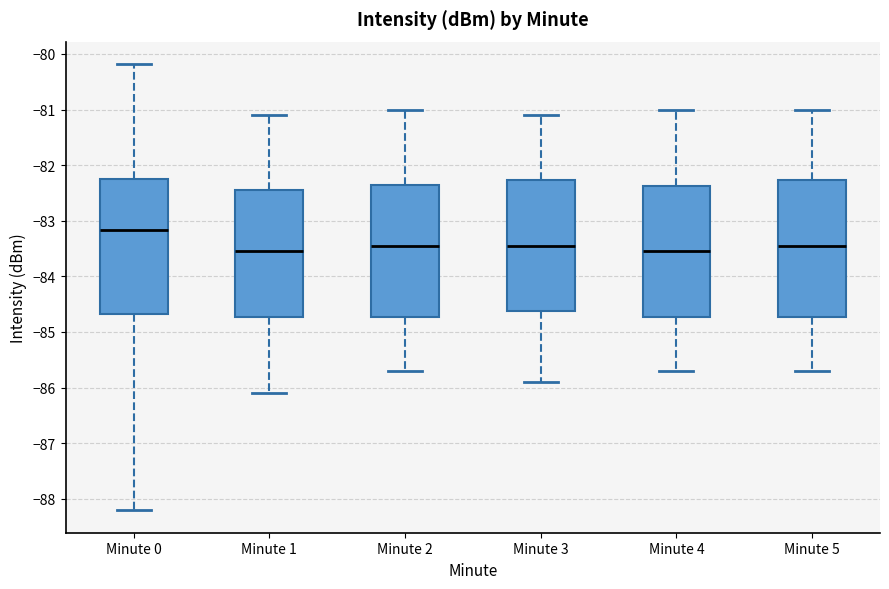

Reading left to right, read every box against the y-axis: the position of its median line, the range the box covers, and the ends of its whiskers. The values are not printed on the chart, so give them approximately, as read against the axis.

Minute 0: median -83.2, box -84.7 to -82.2, whiskers -88.2 to -80.2
Minute 1: median -83.5, box -84.7 to -82.4, whiskers -86.1 to -81.1
Minute 2: median -83.4, box -84.7 to -82.3, whiskers -85.7 to -81.0
Minute 3: median -83.4, box -84.6 to -82.3, whiskers -85.9 to -81.1
Minute 4: median -83.5, box -84.7 to -82.4, whiskers -85.7 to -81.0
Minute 5: median -83.4, box -84.7 to -82.3, whiskers -85.7 to -81.0